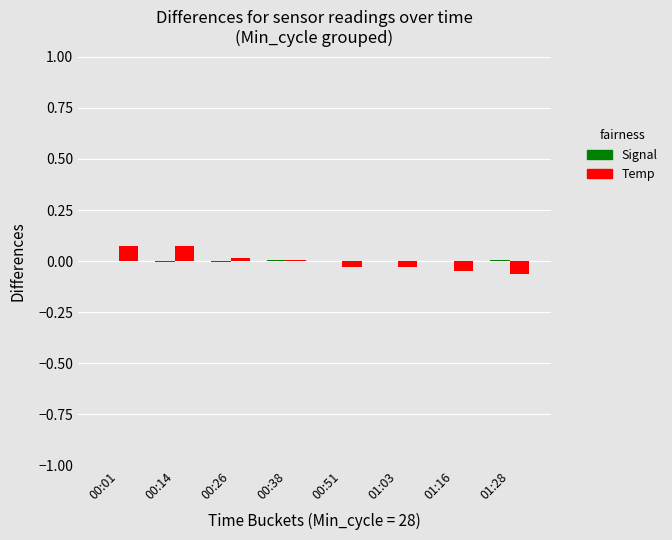

Count the number of data series in this chart.

2